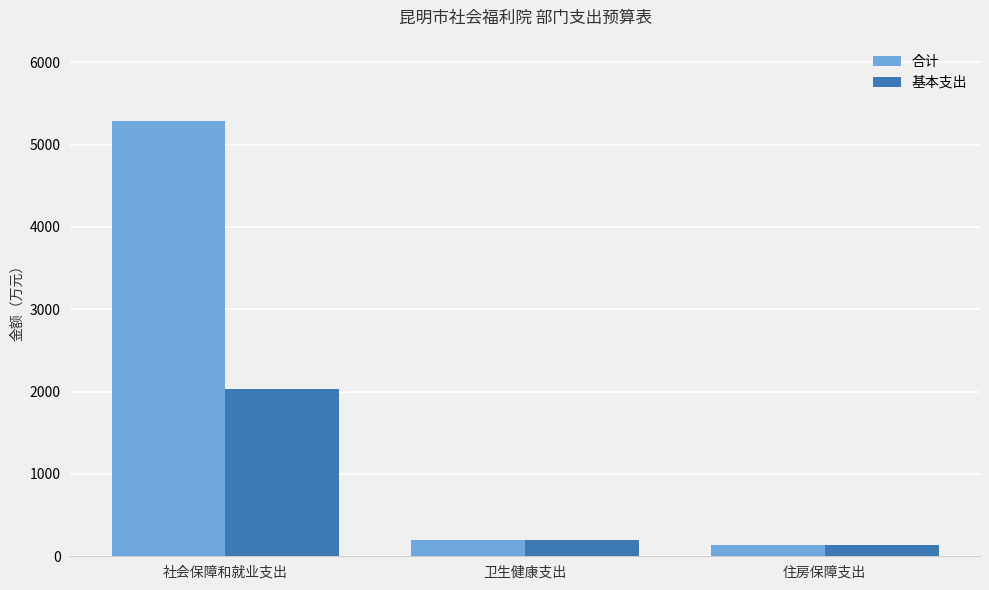

What is the total value across all series at 社会保障和就业支出?

7322.1